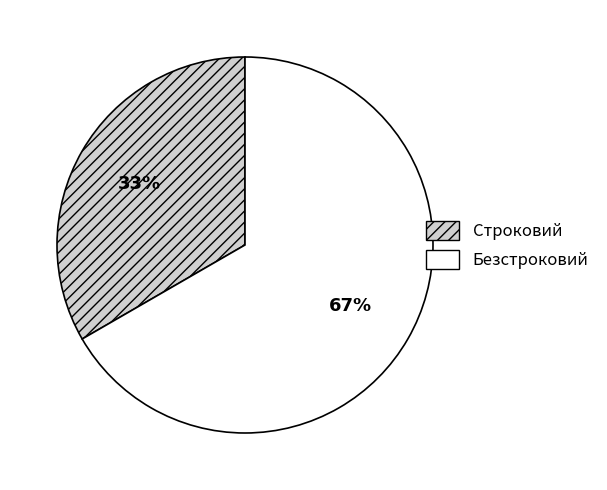

Which has a higher value, Строковий or Безстроковий?

Безстроковий